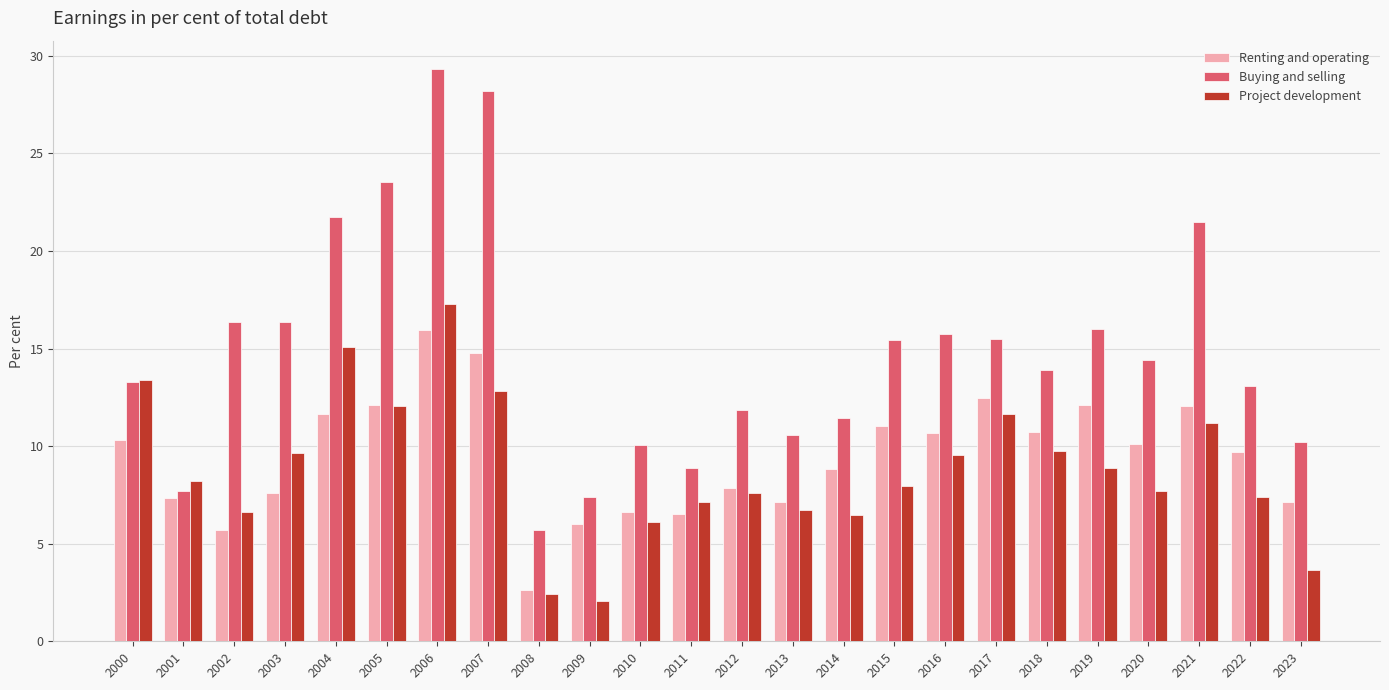

The value of Renting and operating at 2004 is 11.6. True or false?

True